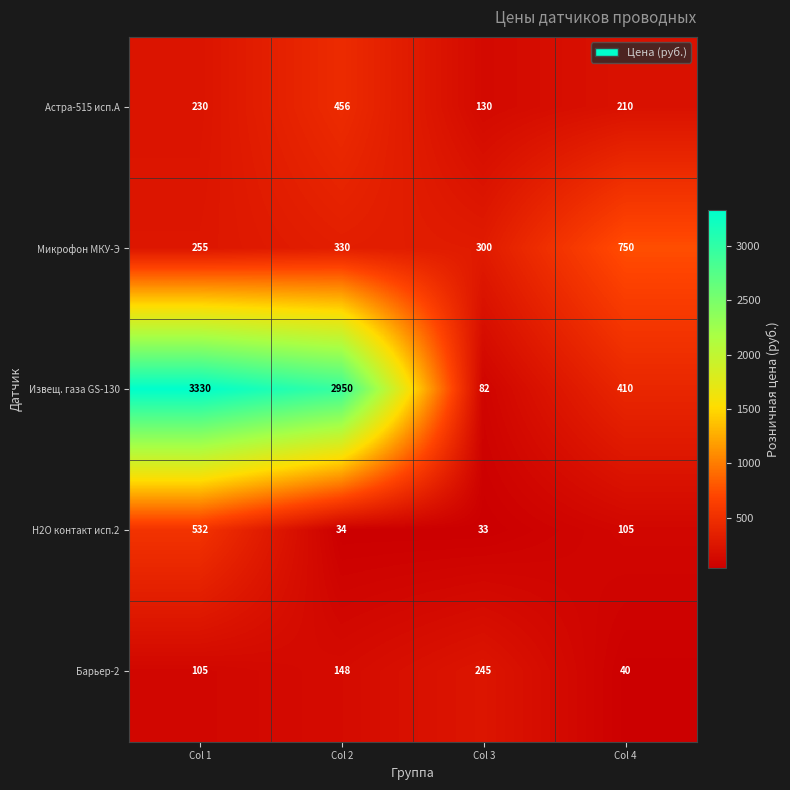

Is it true that Микрофон МКУ-Э equals 750 at Col 4?

True